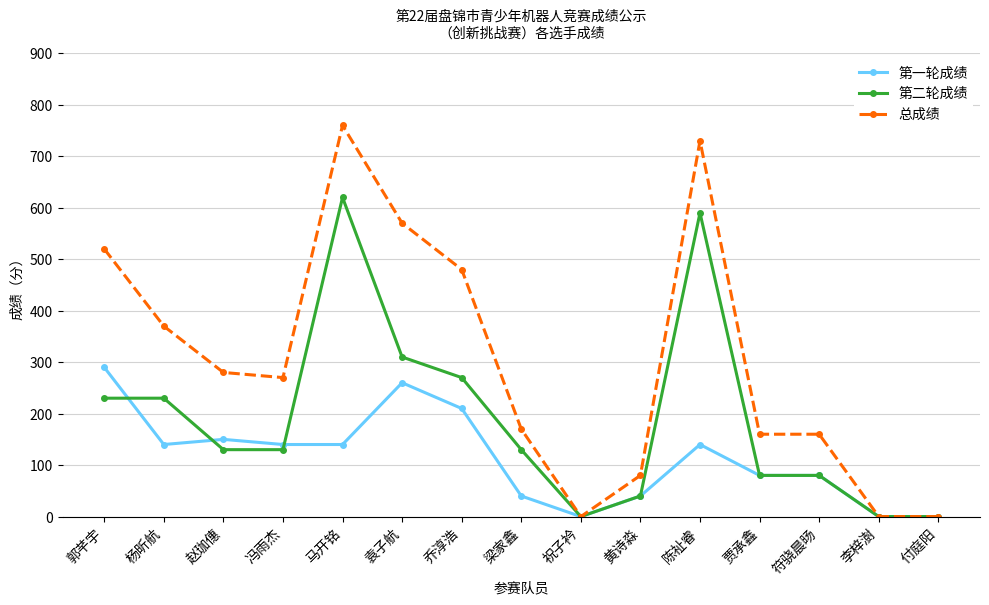

What is the label of the 6th point from the right?

黄诗淼